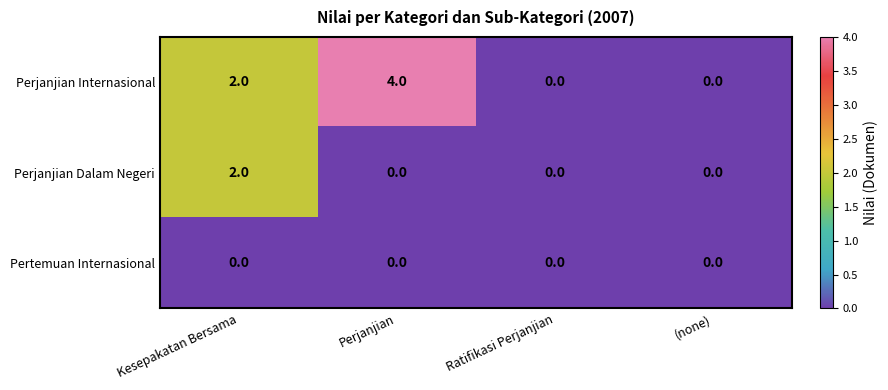

Rank the series by their average value, from highest to lowest.

Perjanjian Internasional, Perjanjian Dalam Negeri, Pertemuan Internasional